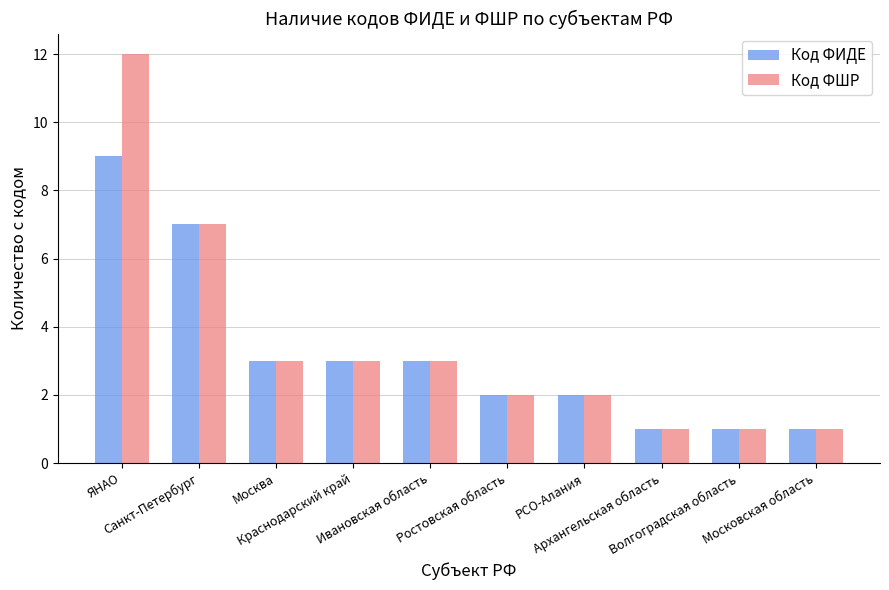

How many bars are there in total?

20